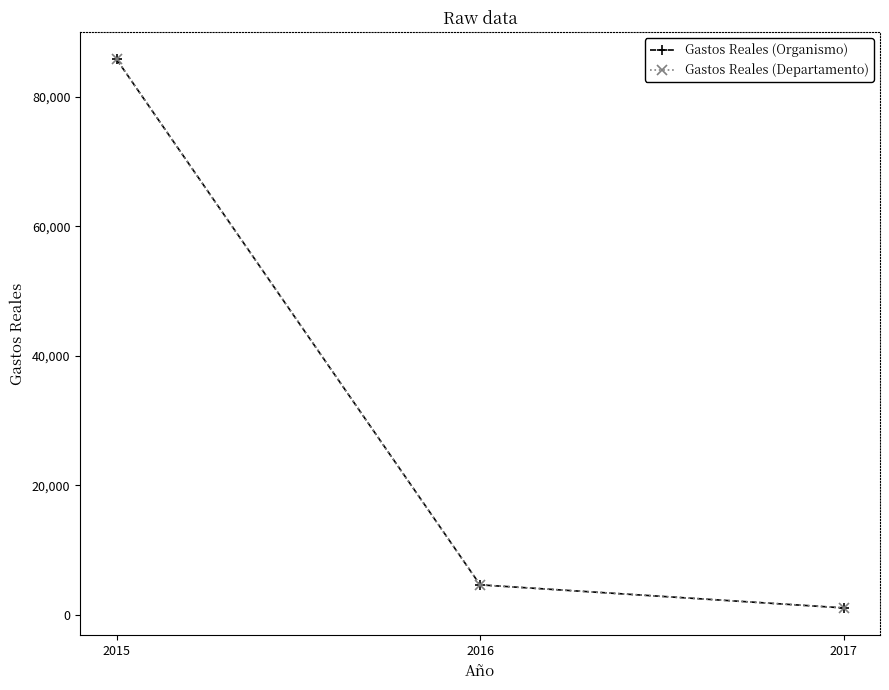

Reading right to left, transcribe all the data shown in this chart.

Gastos Reales (Organismo): 1072.9	4632.9	85816.4
Gastos Reales (Departamento): 1072.9	4632.9	85816.4